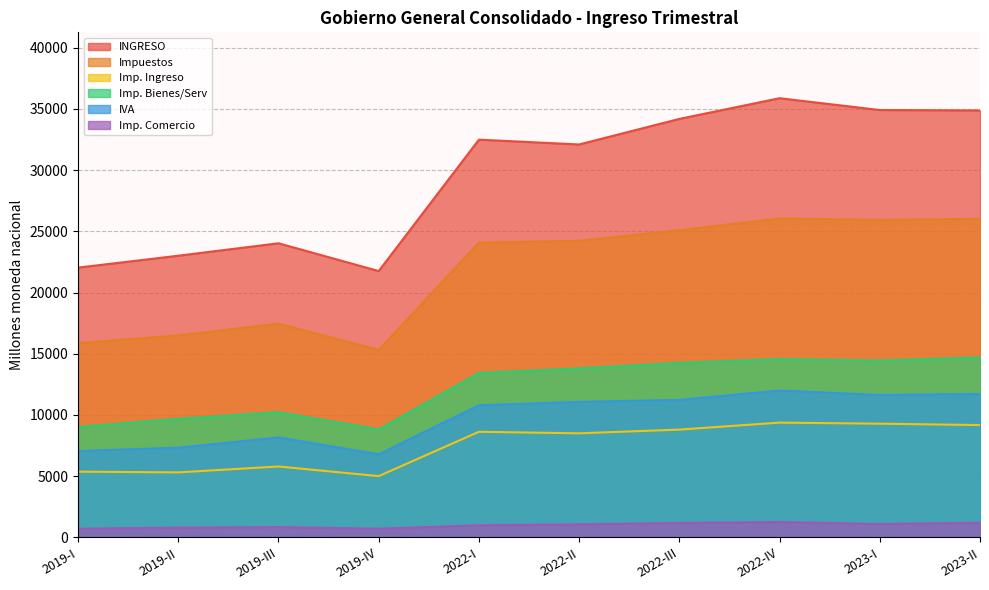

Which series changed the most between 2019-IV and 2022-I?

INGRESO